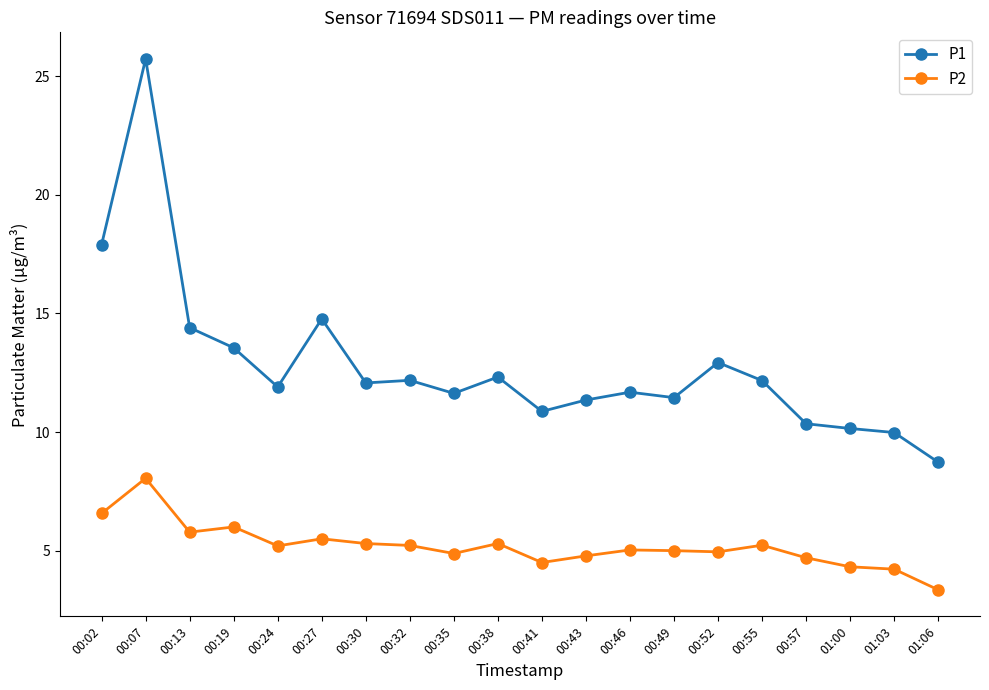

Rank the series by their maximum value, from lowest to highest.

P2, P1